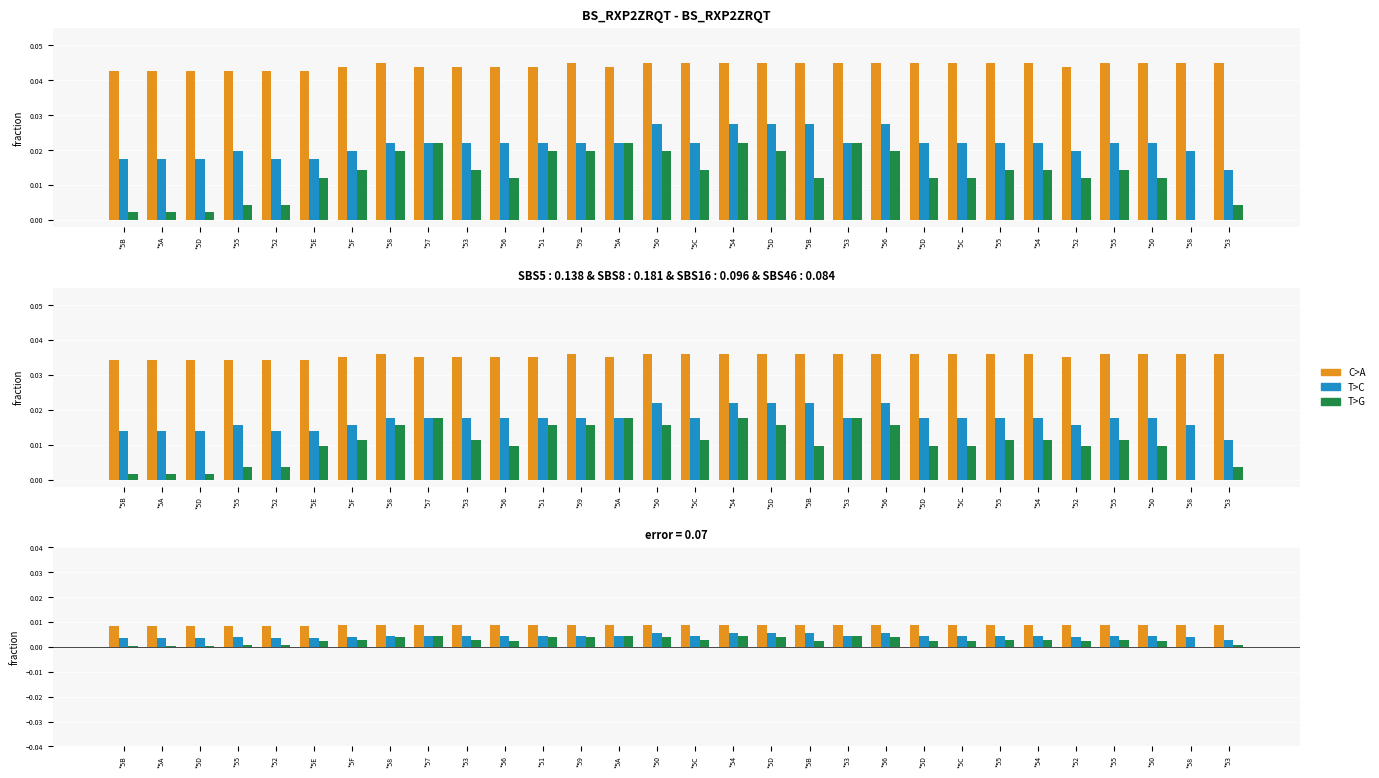

At which category does the chart reach its peak across all series?

*58